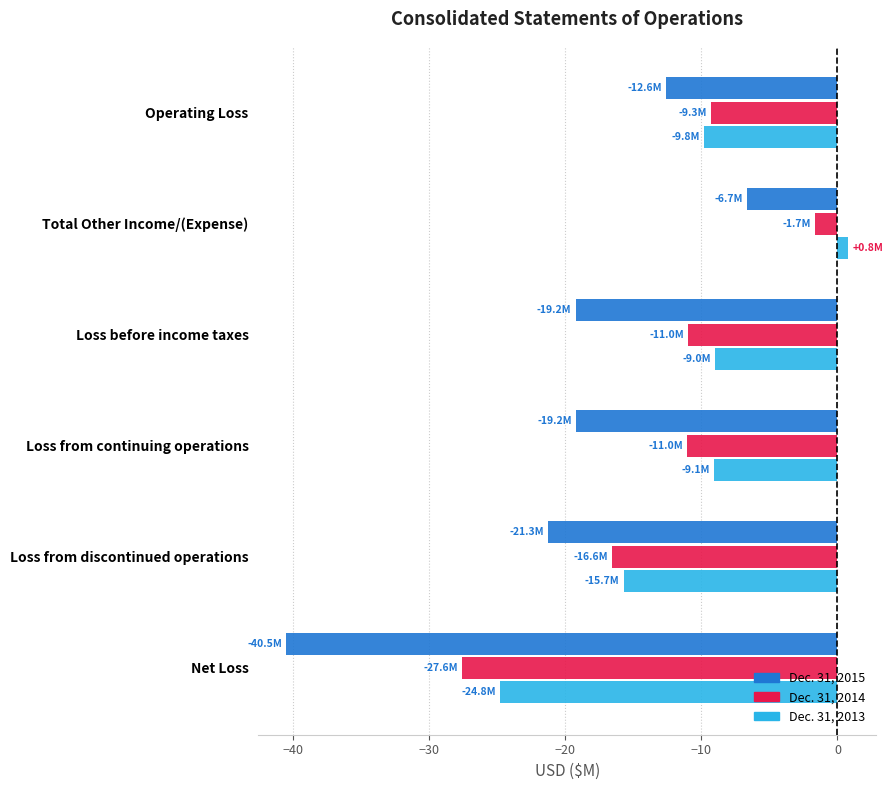

What is the sum of all Dec. 31, 2014 values?

-77.1